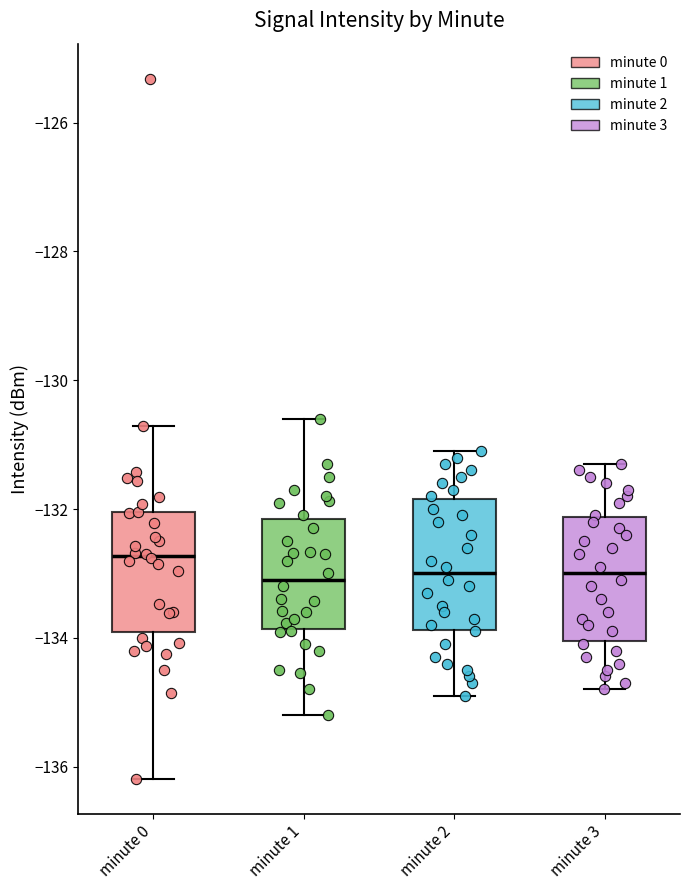

Reading left to right, read every box against the y-axis: the position of its median line, the range the box covers, and the ends of its whiskers. The values are not printed on the chart, so give them approximately, as read against the axis.

minute 0: median -132.8, box -134.0 to -132.0, whiskers -136.2 to -130.8
minute 1: median -133.0, box -133.8 to -132.2, whiskers -135.2 to -130.6
minute 2: median -133.0, box -133.8 to -131.8, whiskers -134.8 to -131.0
minute 3: median -133.0, box -134.0 to -132.2, whiskers -134.8 to -131.2